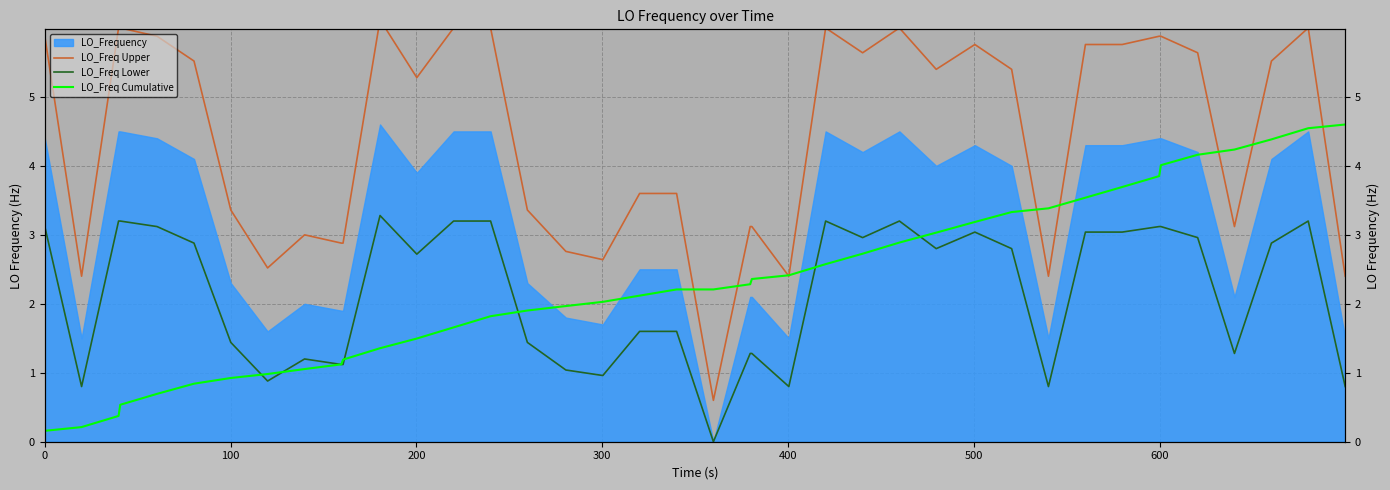

True or false: LO_Freq Upper and LO_Freq Cumulative intersect in this chart.

True